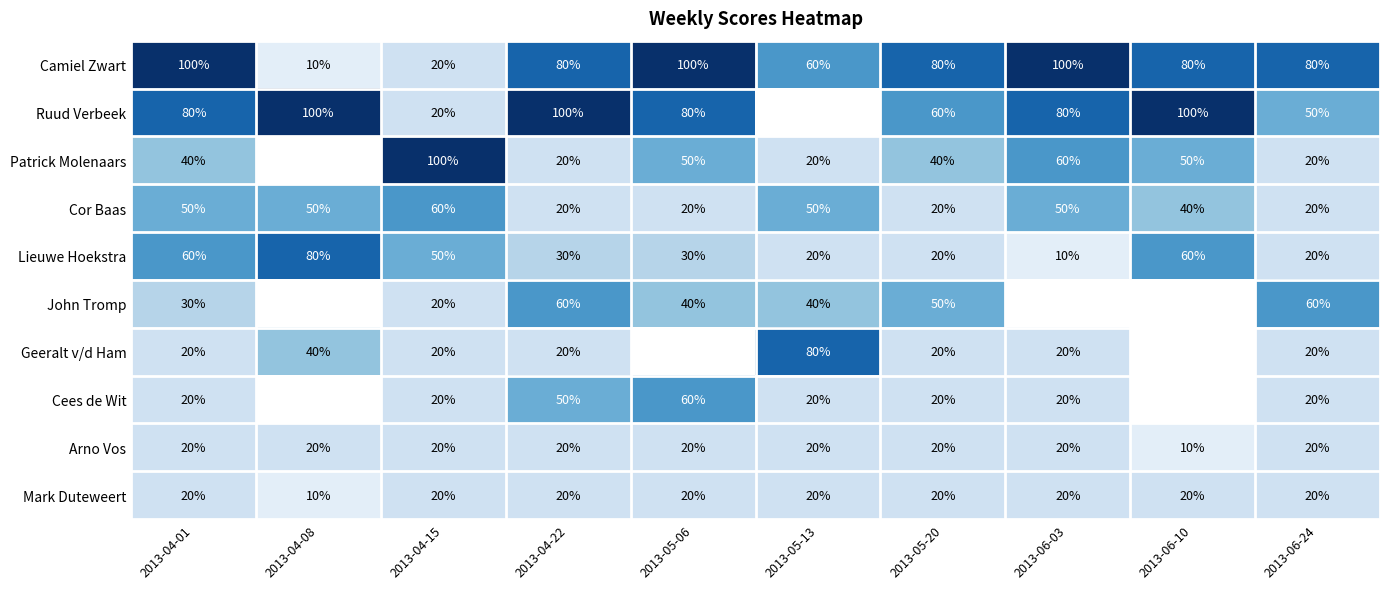

What is the approximate value of Mark Duteweert at 2013-04-08?

1.0